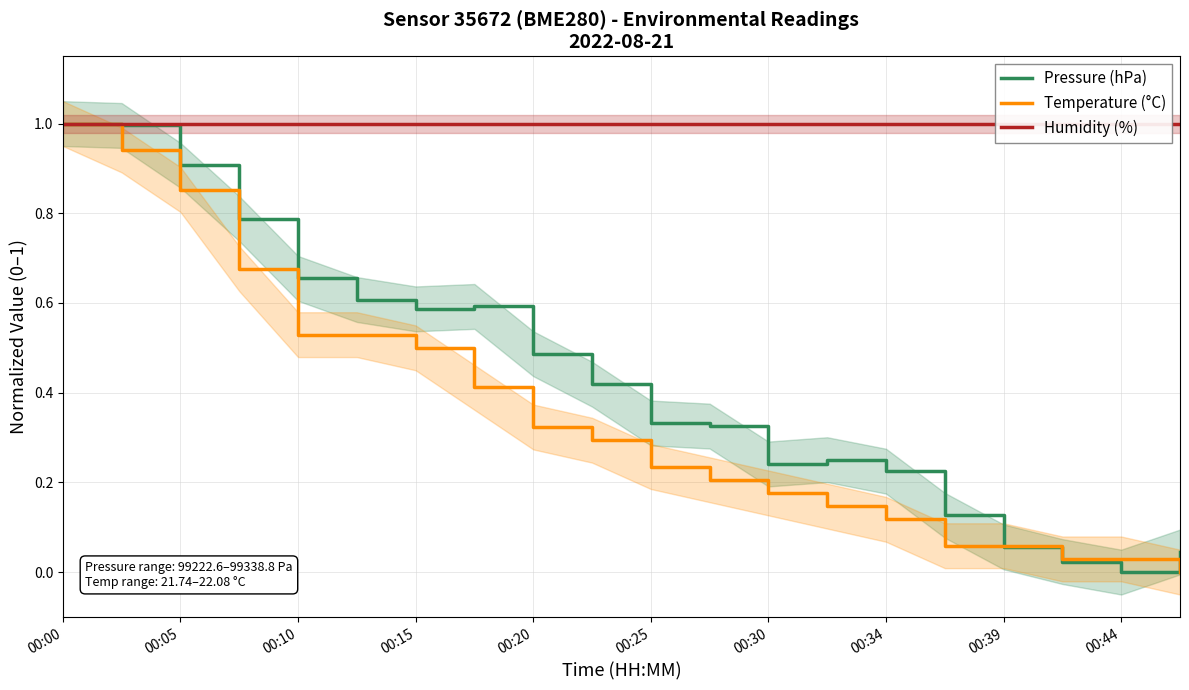

What is the difference between the highest and lowest values at 11?

0.8